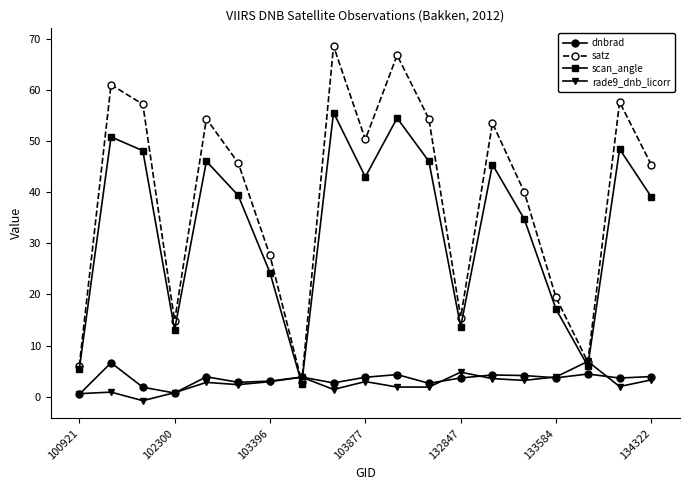

Which series has the largest range (max minus min)?

satz